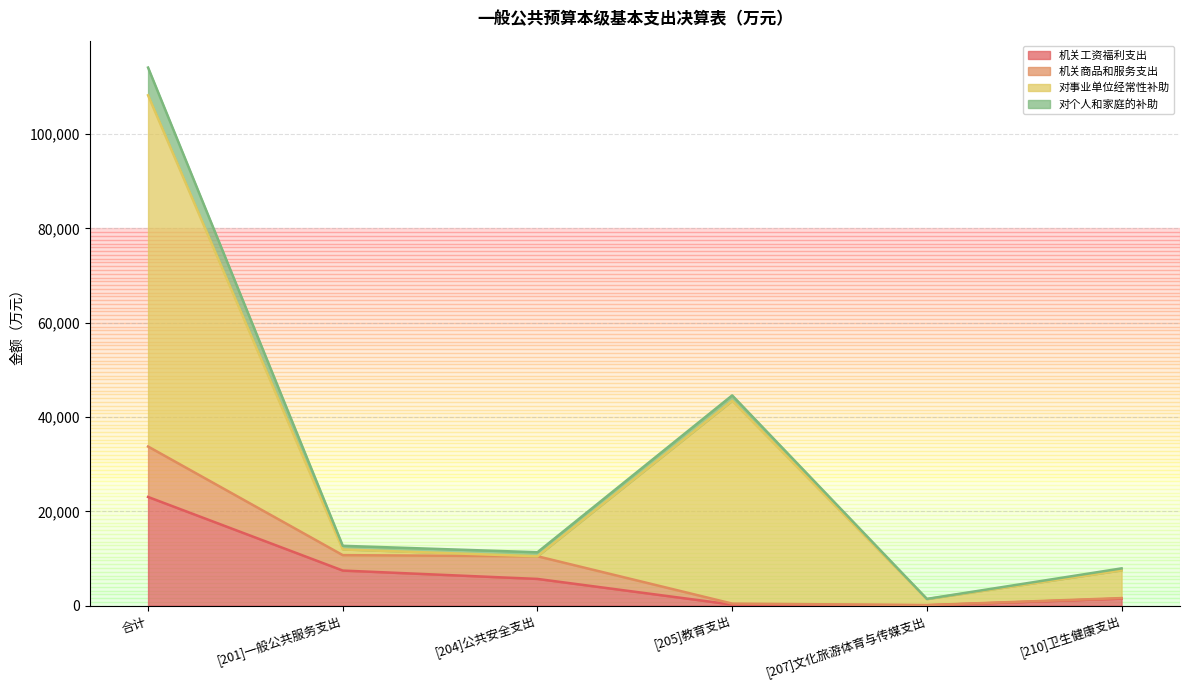

At which category does 机关商品和服务支出 reach its first local valley?

[207]文化旅游体育与传媒支出